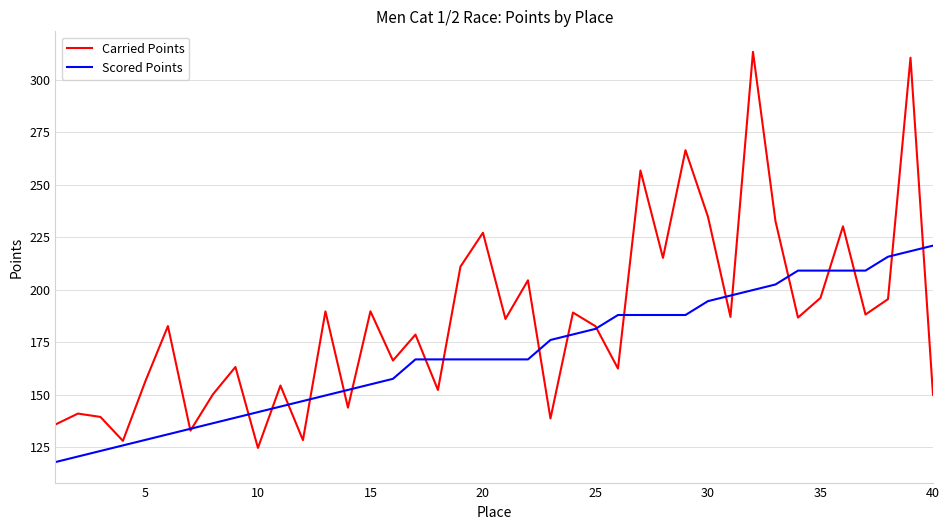

What is the minimum value for Scored Points?

118.0